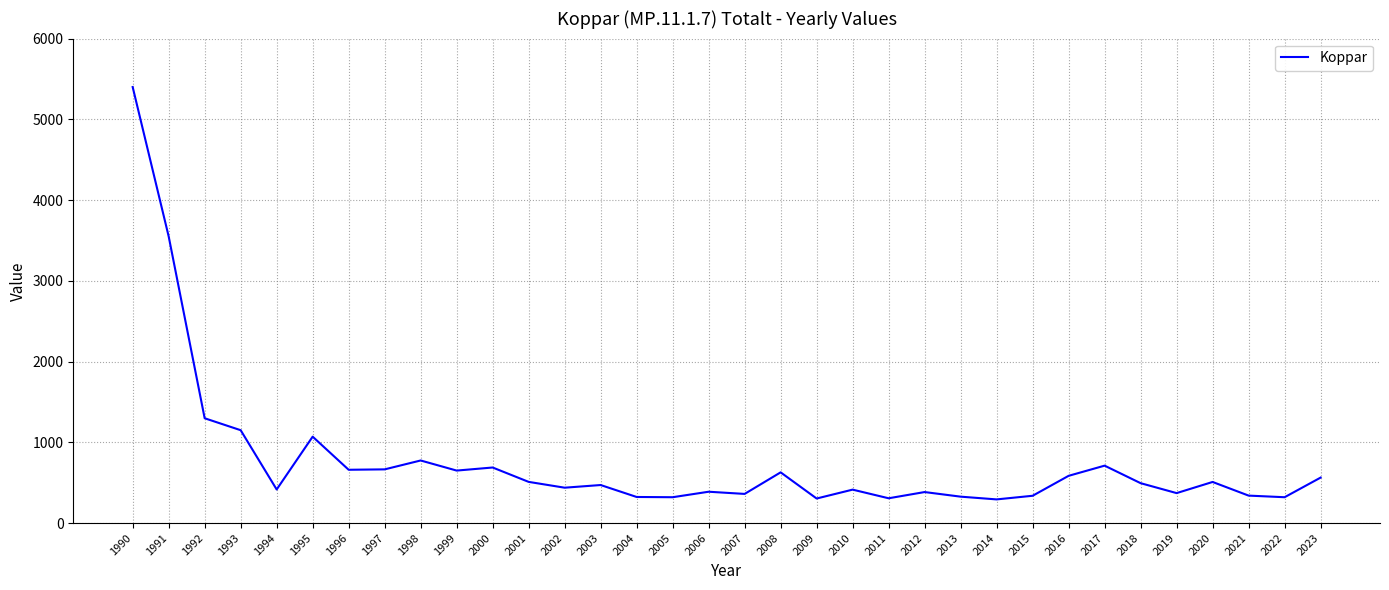

Where does the data first go above 494?

1990